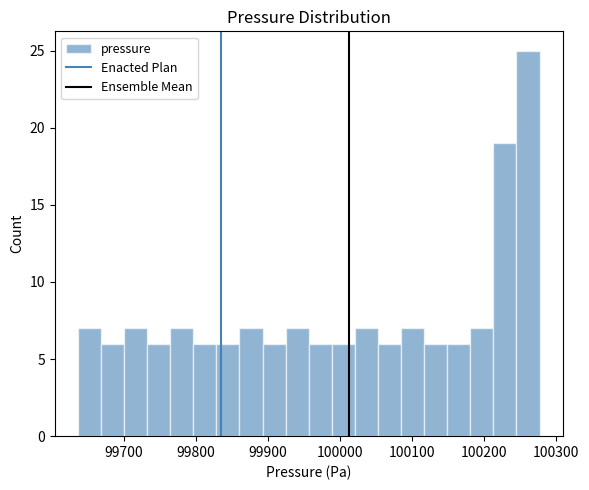

Around what value on the x-axis is the tallest bar? Give the approximate position of its centre, as read against the axis.

100260